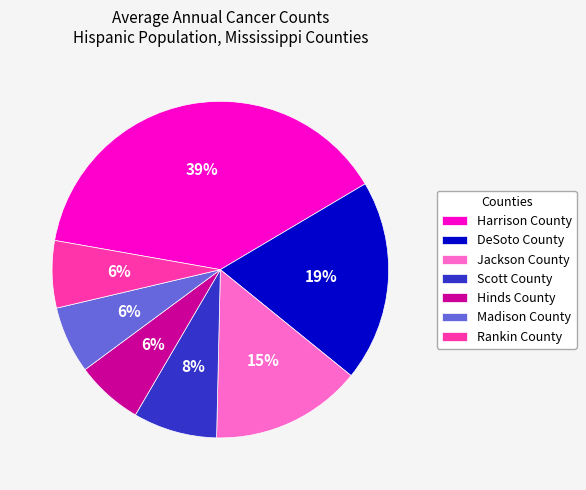

Between Madison County and Scott County, which is larger?

Scott County